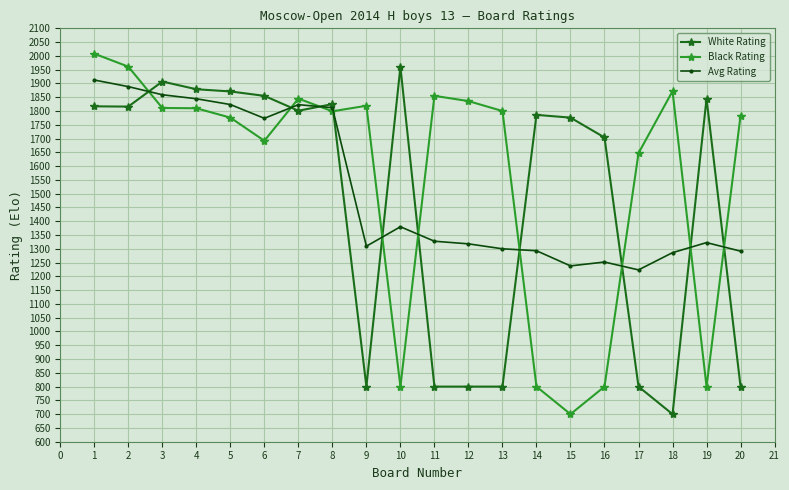

What is the value of the Avg Rating point at the 13th from the left?

1300.0